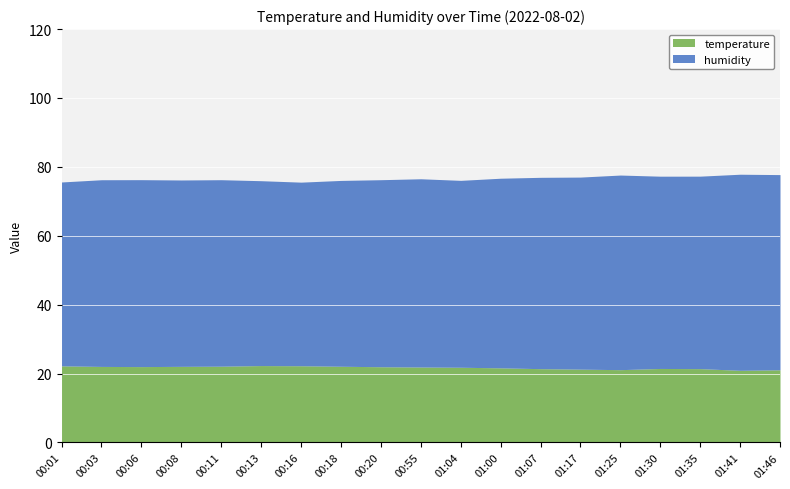

Which series has the widest spread of values?

humidity